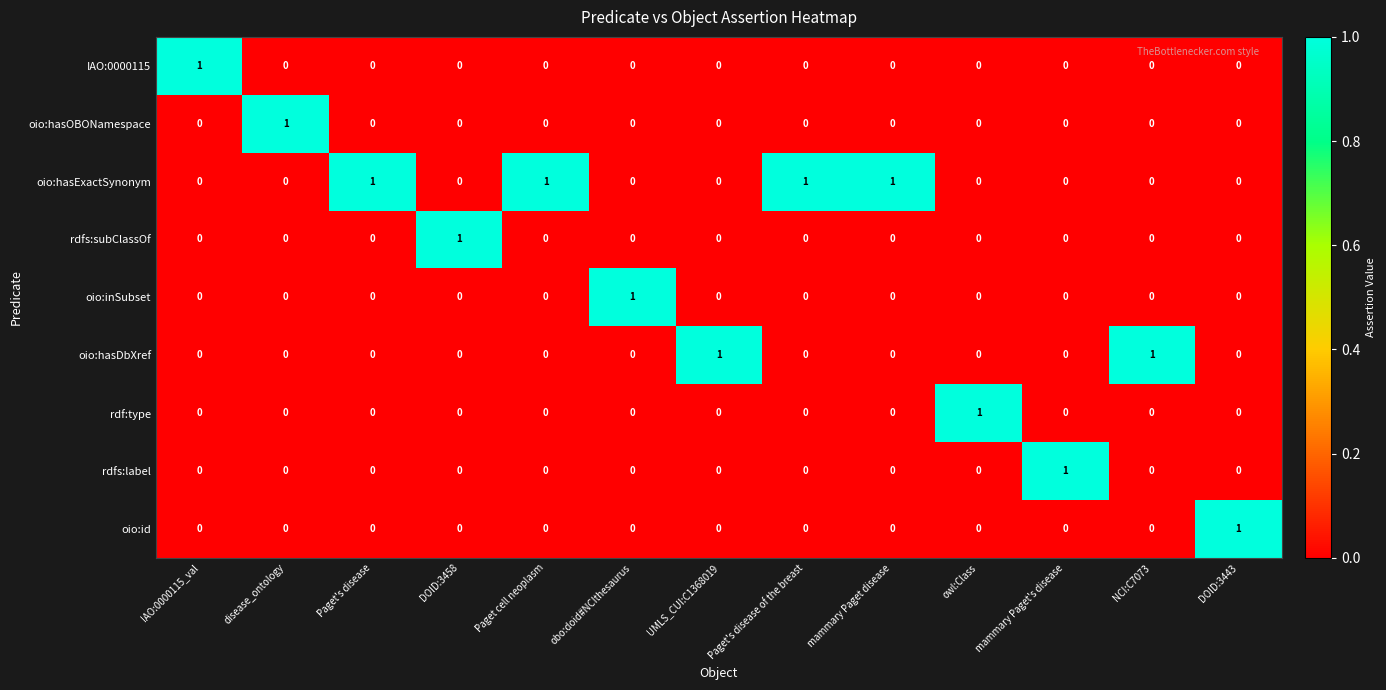

What is the greatest value displayed?

1